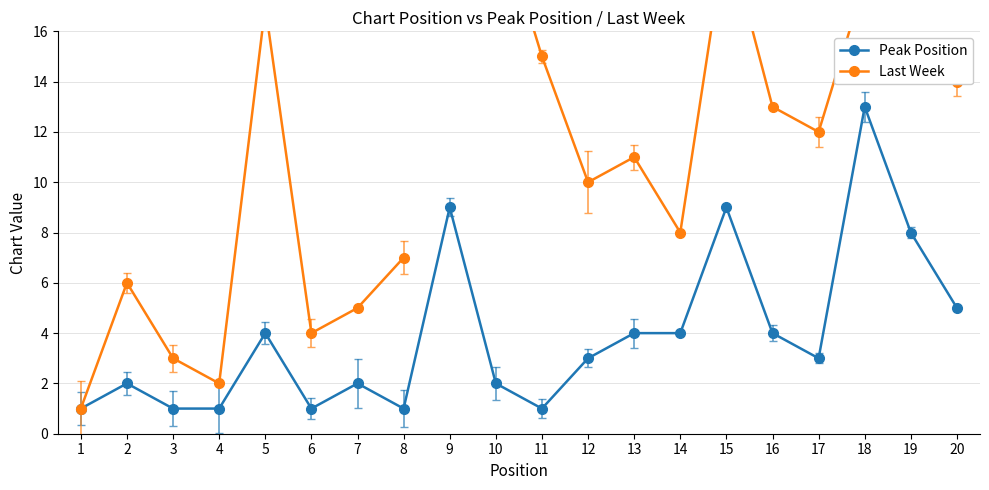

What is the approximate value of Peak Position at 5?

4